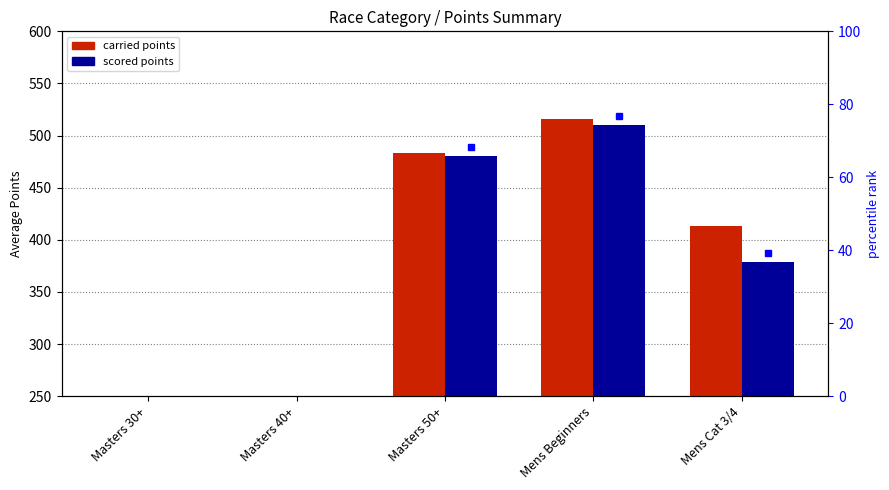

Rank the series by their average value, from highest to lowest.

carried points, scored points